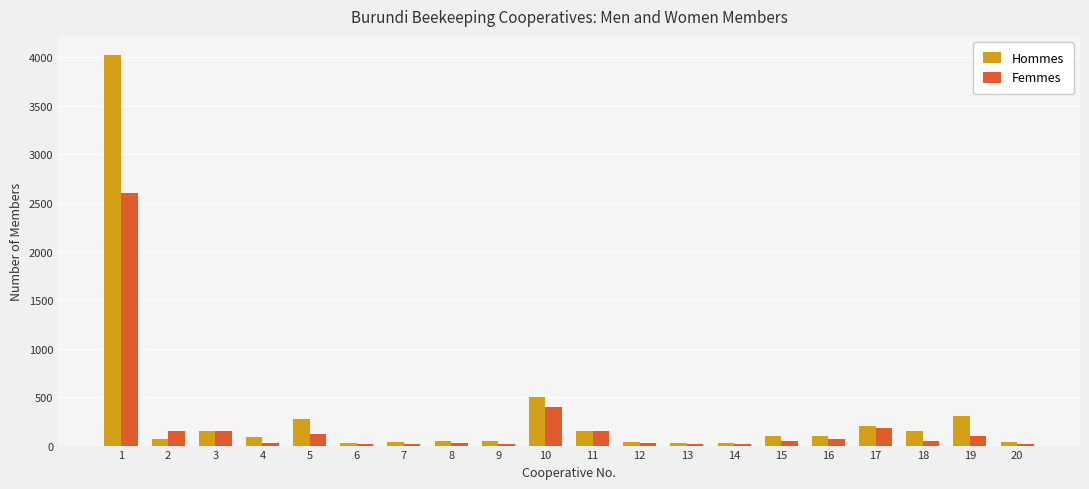

Does the chart contain stacked bars?

No